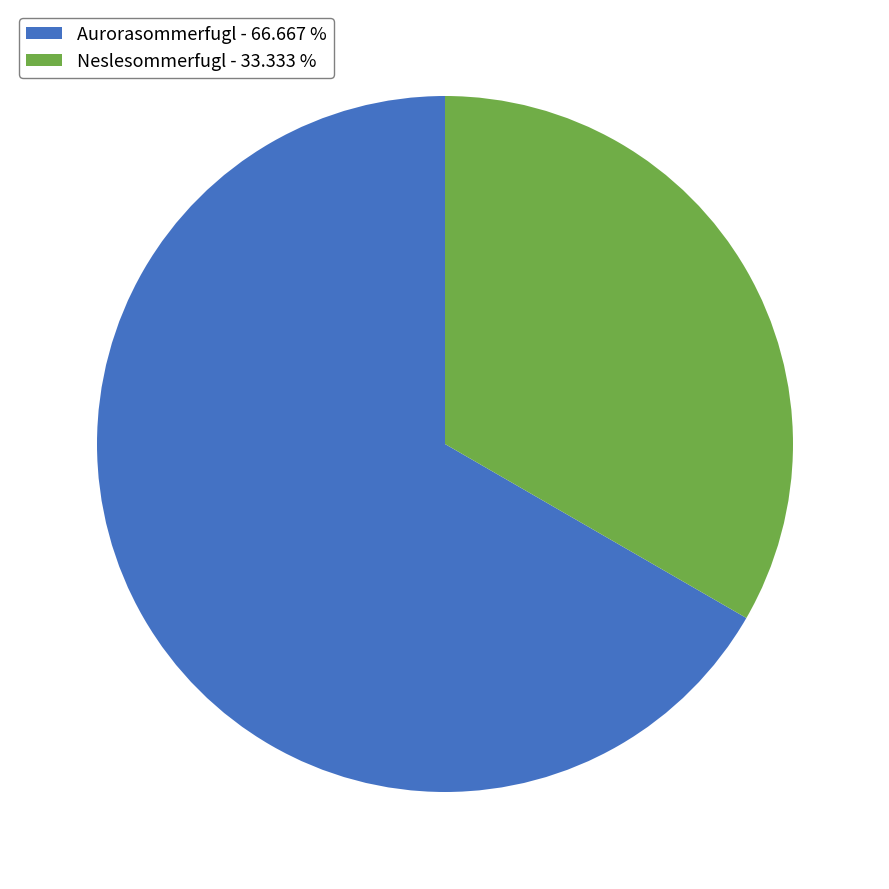

The Neslesommerfugl slice represents 33% of the pie. True or false?

True